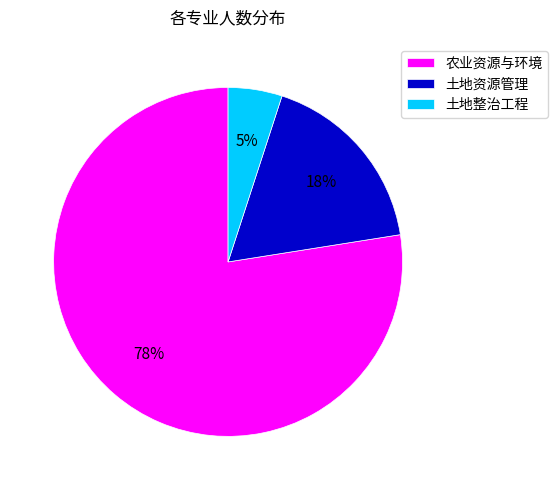

What is the majority slice?

农业资源与环境